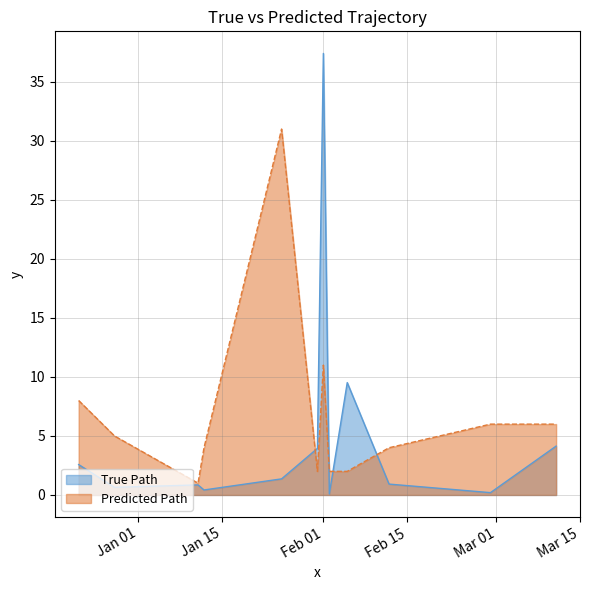

Which series has the widest spread of values?

True Path